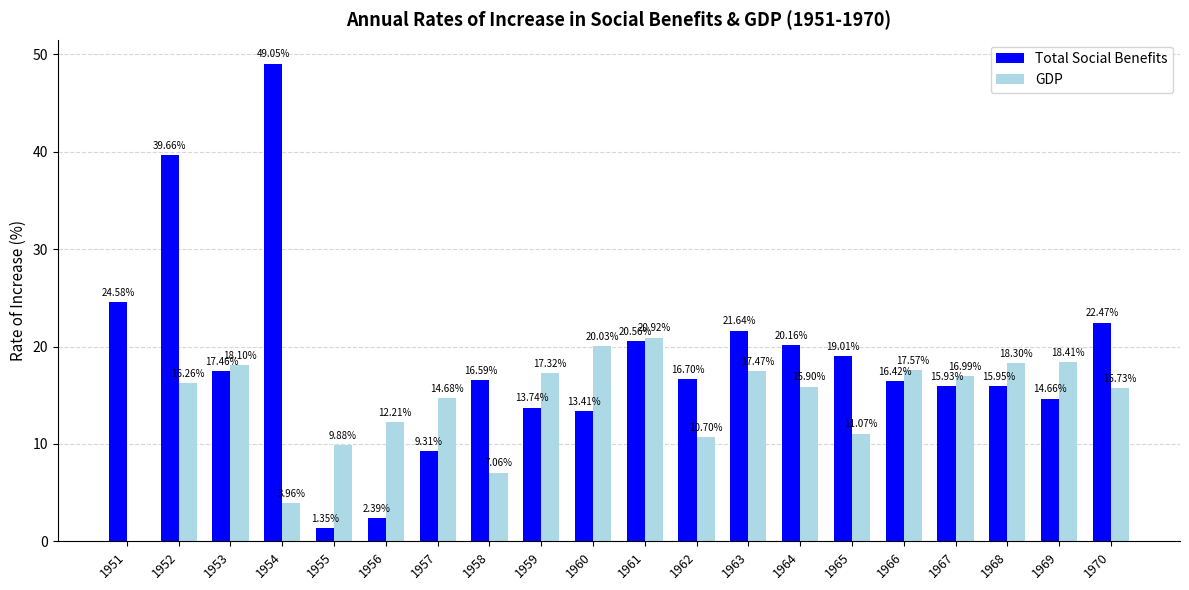

At which label is Total Social Benefits closest to 25?

1951